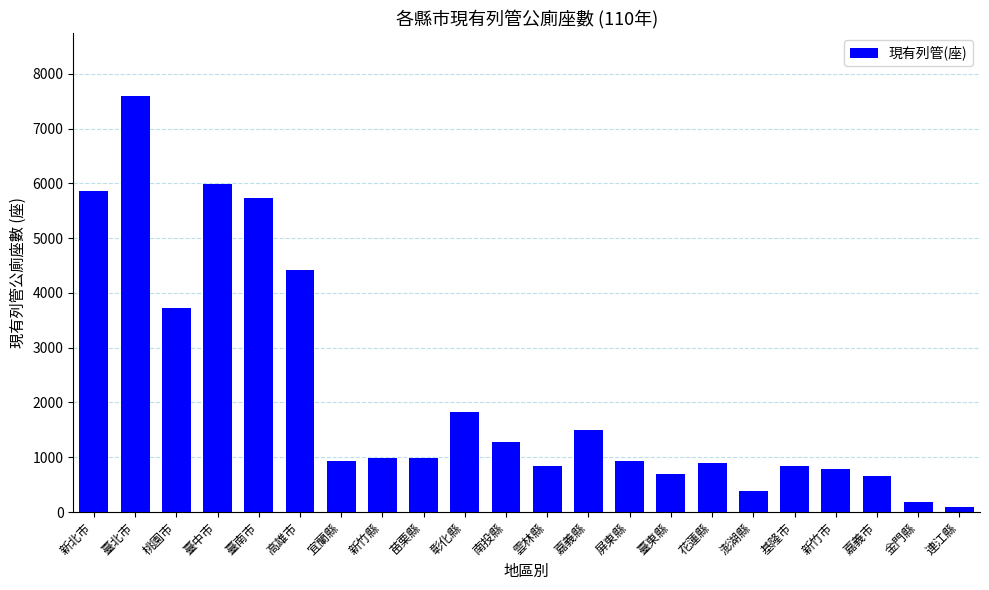

Which label corresponds to the smallest value in the chart?

連江縣